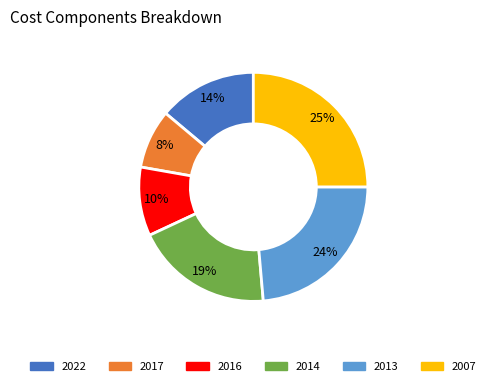

Is 2014 the majority of the pie?

No